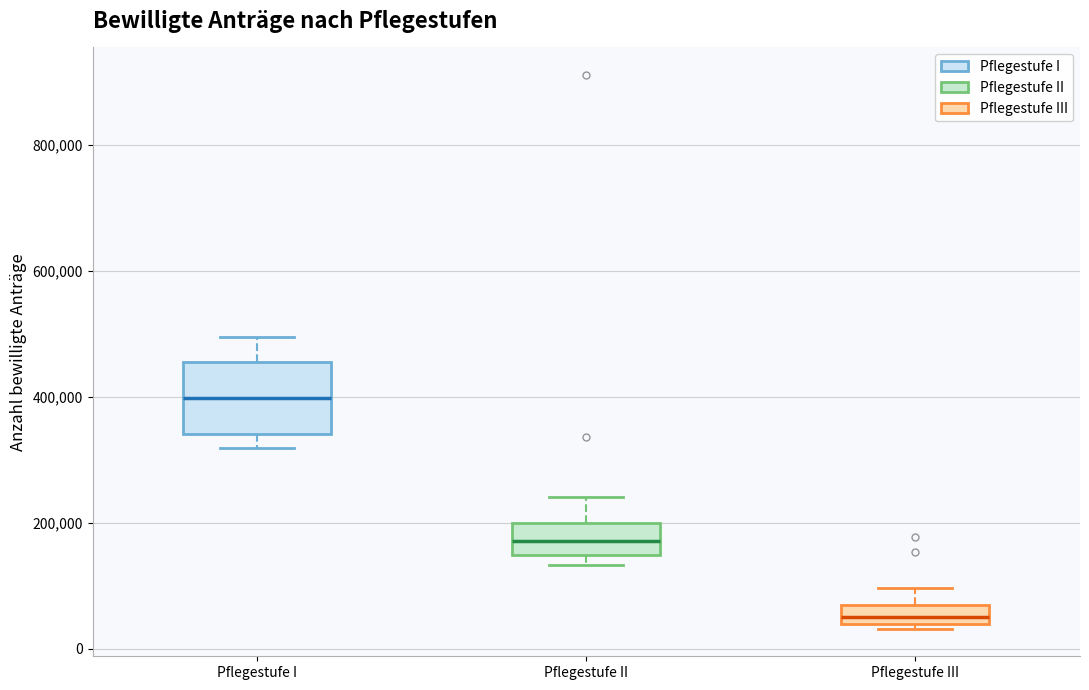

Comparing the boxes themselves (not the whiskers), which one is the tallest?

Pflegestufe I